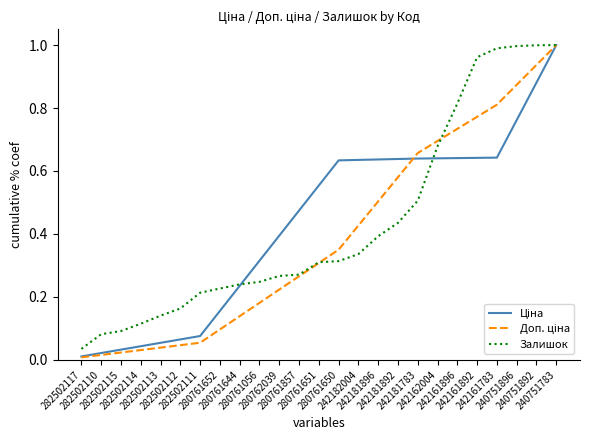

Does the chart have visible grid lines?

No